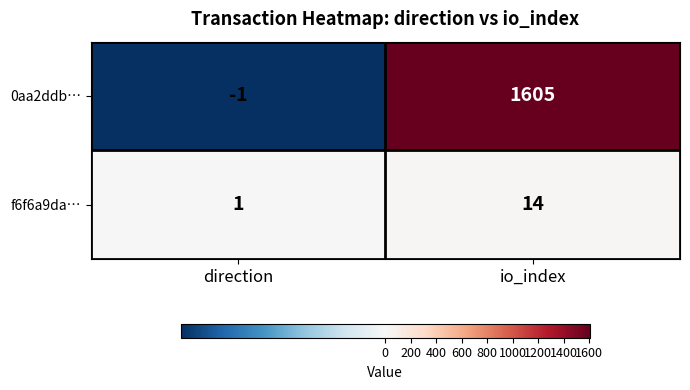

What is the maximum value shown in the chart?

1605